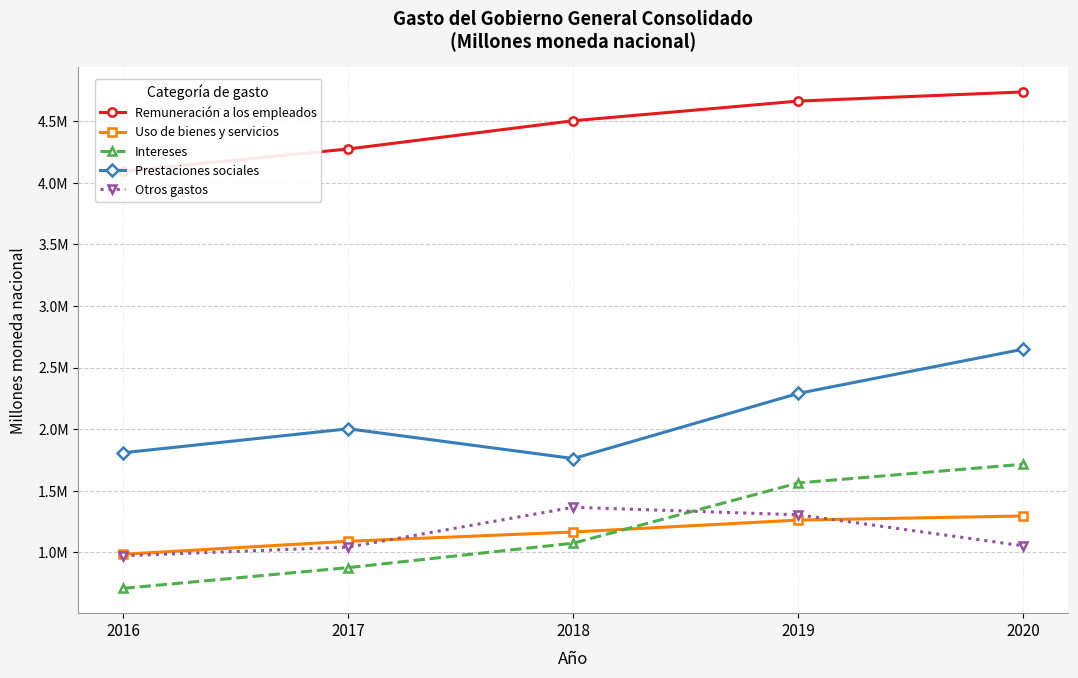

The value of Prestaciones sociales at 2017 is 756967.4. True or false?

False